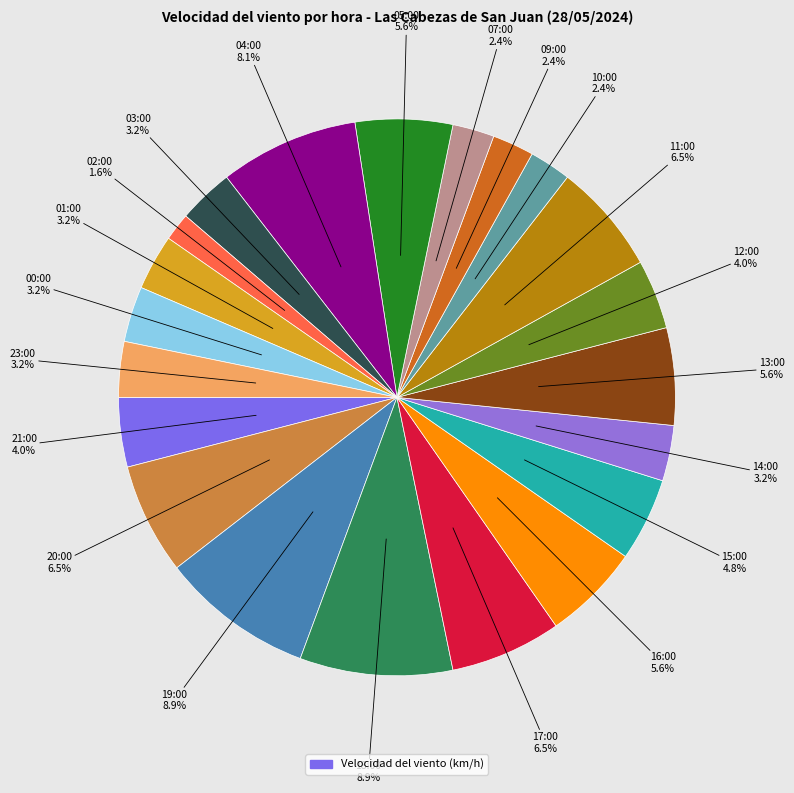

Count the number of slices in the pie.

21